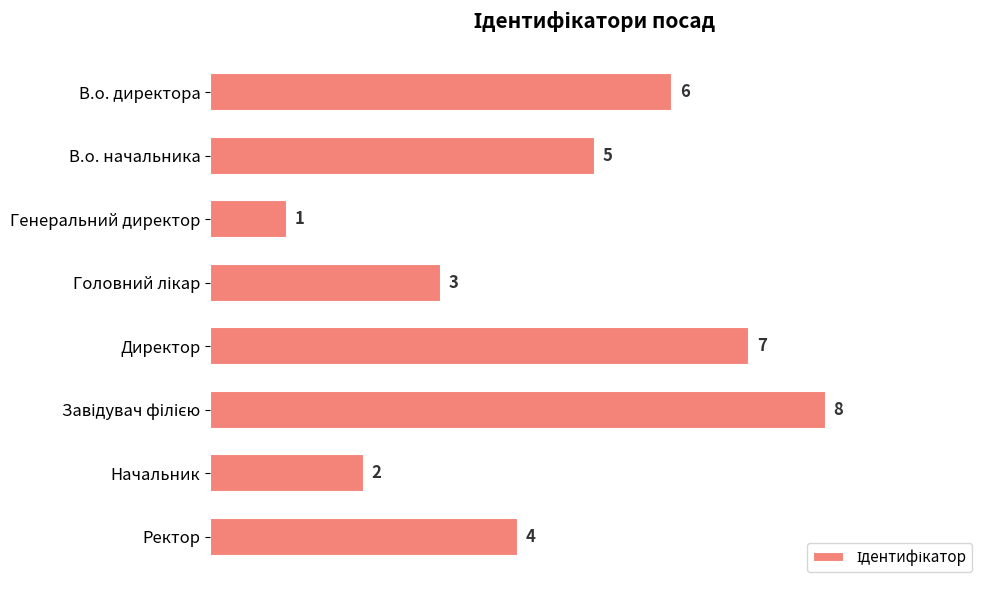

Are the bars horizontal?

Yes